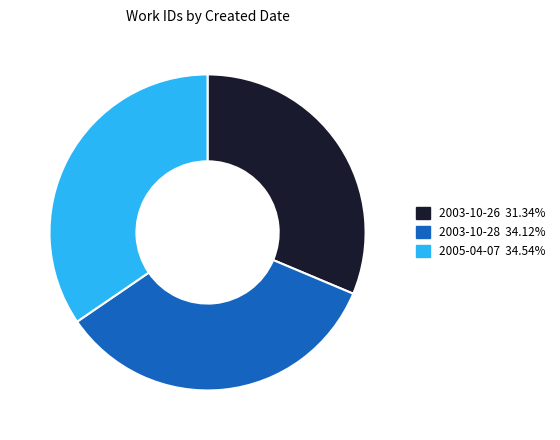

How many slices are in this pie chart?

3